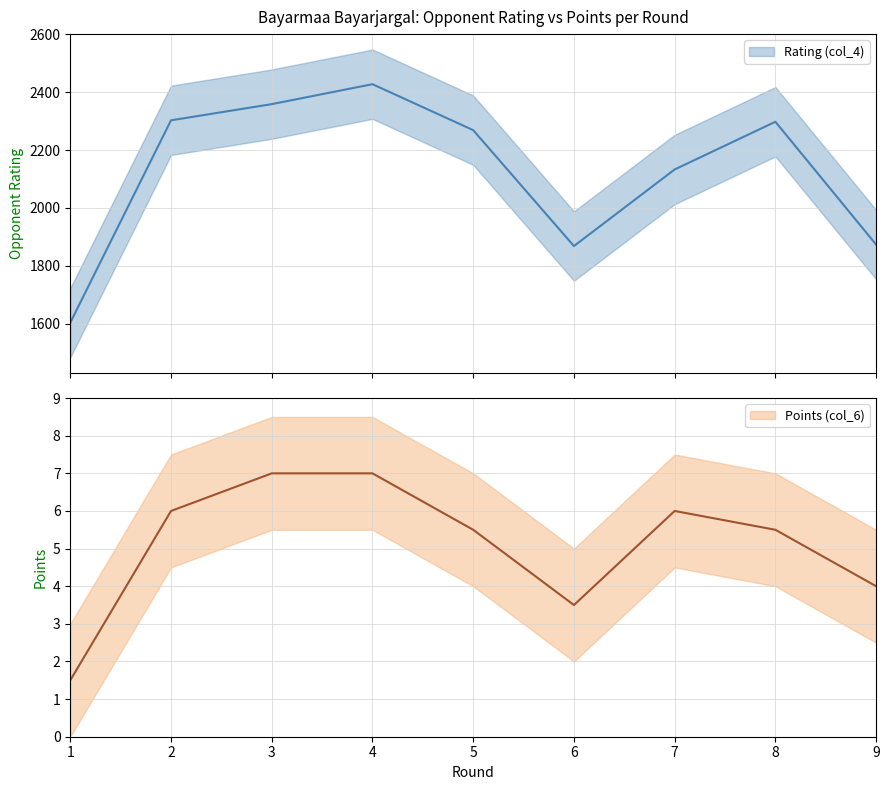

What is the maximum value for Points (col_6)?

7.0